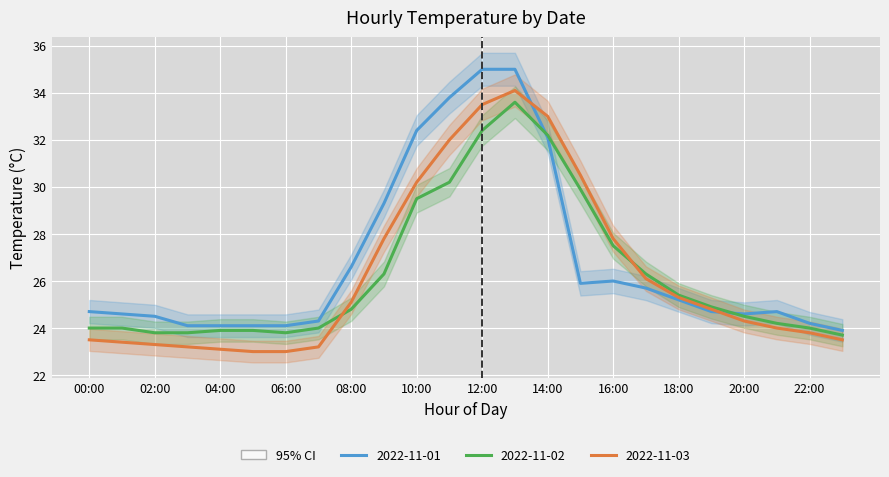

At how many categories does at least one series exceed 23?

24